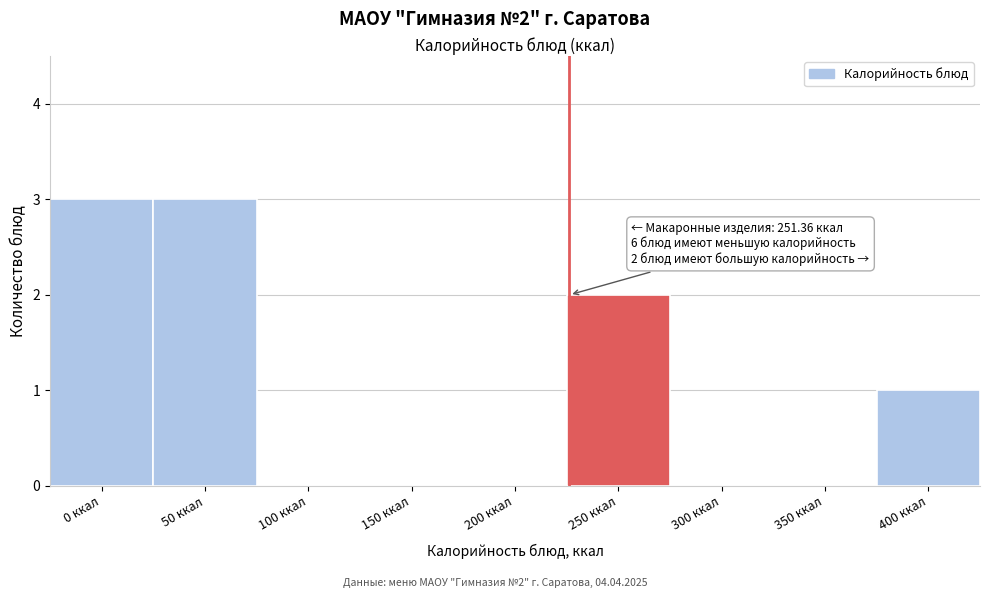

Reading right to left, list all the values displayed in this chart.

400 ккал=1	350 ккал=0	300 ккал=0	250 ккал=2	200 ккал=0	150 ккал=0	100 ккал=0	50 ккал=3	0 ккал=3